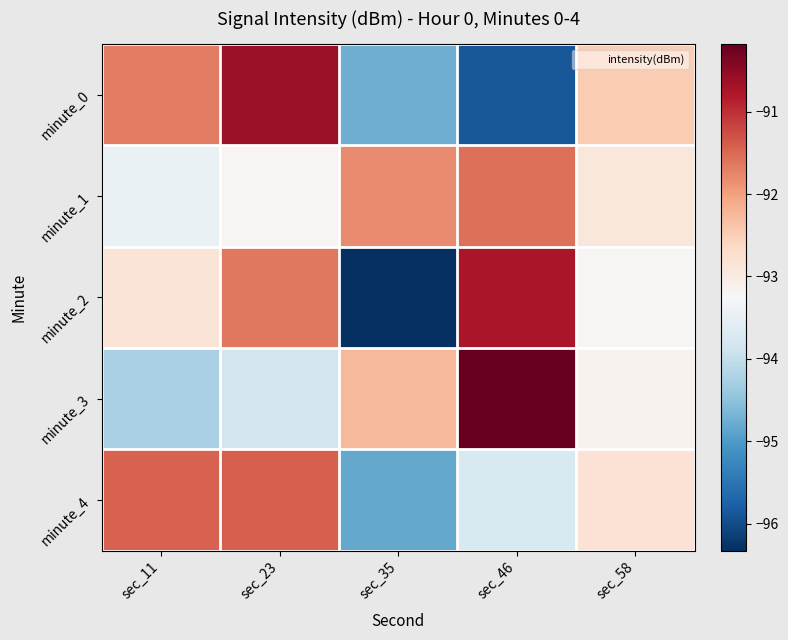

Reading left to right, list all the values displayed in this chart.

minute_0: sec_11=-91.7	sec_23=-90.6	sec_35=-94.8	sec_46=-95.9	sec_58=-92.5
minute_1: sec_11=-93.5	sec_23=-93.2	sec_35=-91.8	sec_46=-91.6	sec_58=-92.9
minute_2: sec_11=-92.9	sec_23=-91.6	sec_35=-96.3	sec_46=-90.7	sec_58=-93.2
minute_3: sec_11=-94.3	sec_23=-93.8	sec_35=-92.3	sec_46=-90.2	sec_58=-93.2
minute_4: sec_11=-91.5	sec_23=-91.4	sec_35=-94.8	sec_46=-93.7	sec_58=-92.8